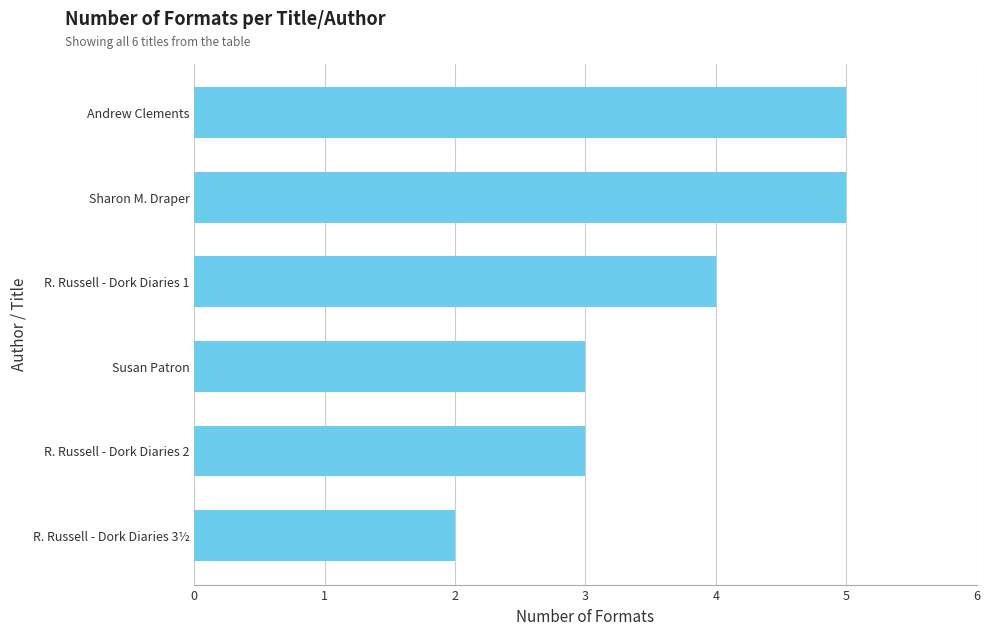

What value does the data have at R. Russell - Dork Diaries 1?

4